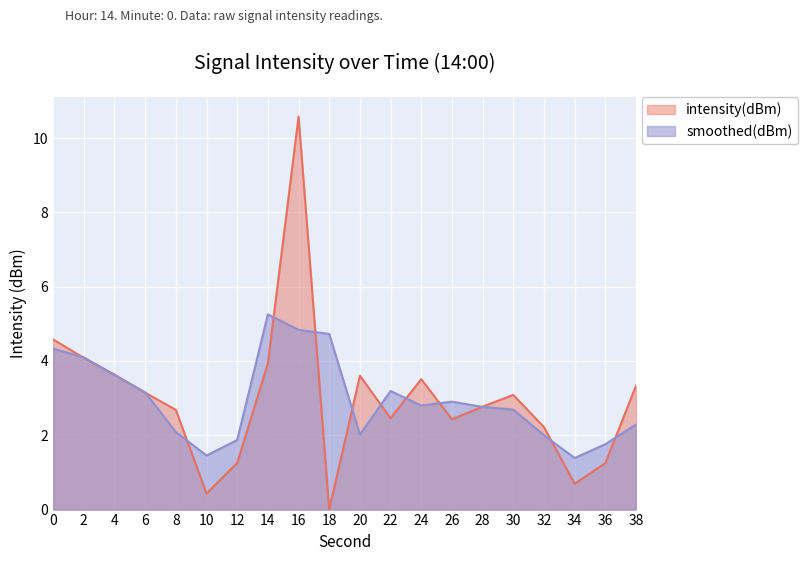

How many data points are less than 3?

10